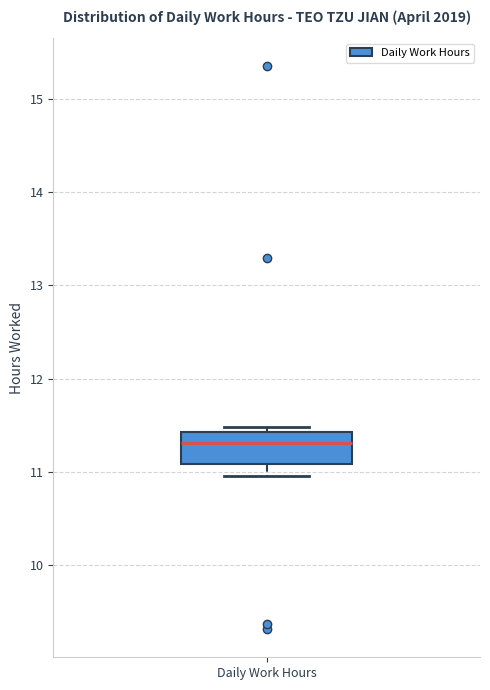

Transcribe this box plot: give where the median line is, the range the box spans, and where the two whiskers end, as read against the y-axis. The values are not printed on the chart, so give them approximately, as read against the axis.

median 11.3, box 11.1 to 11.4, whiskers 11.0 to 11.5